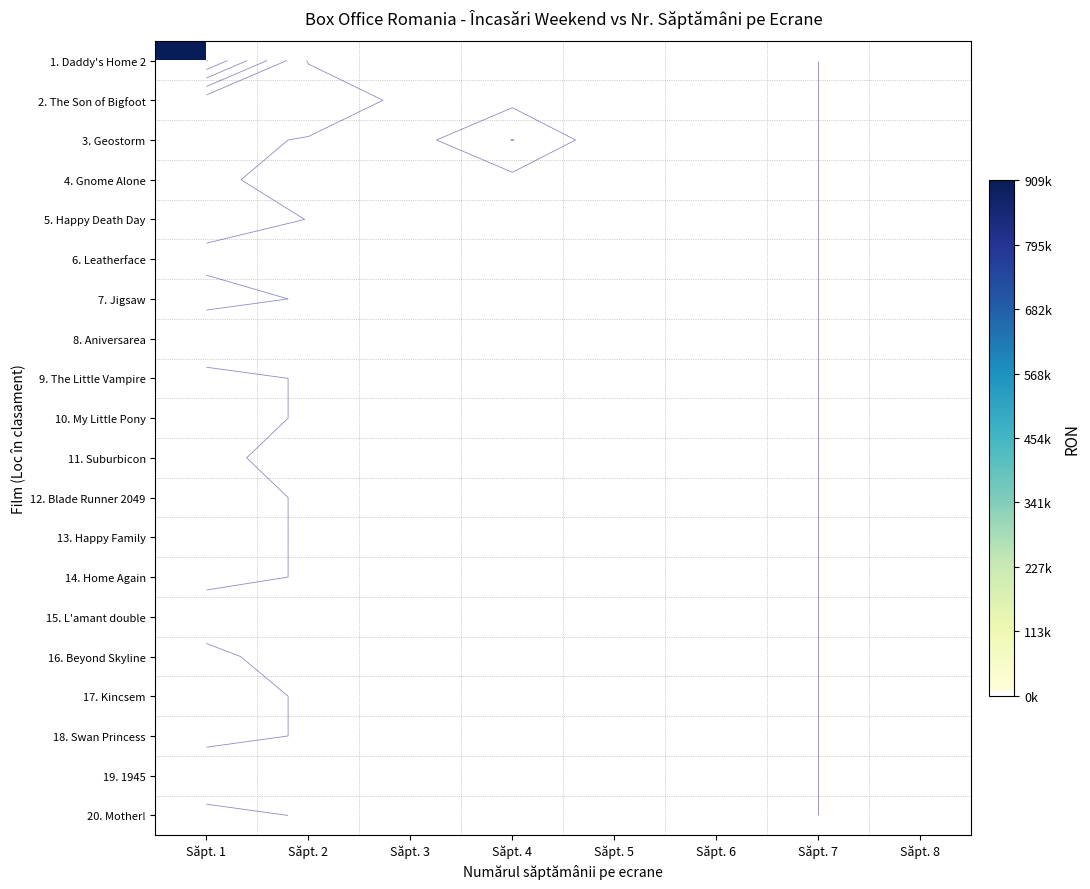

Count the number of data series in this chart.

20